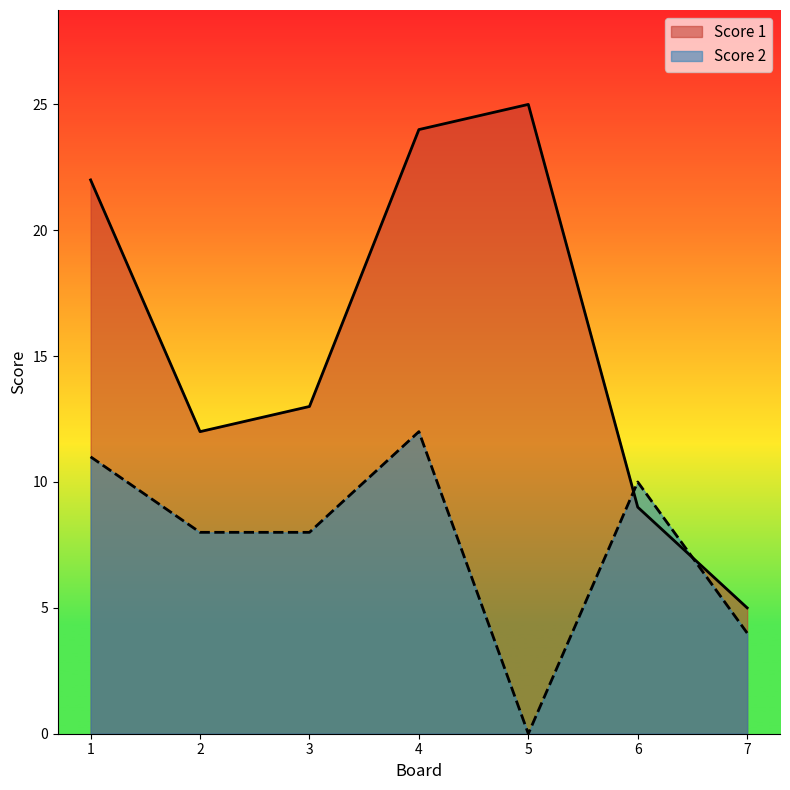

What is the difference between the maximum and minimum values in the Score 2 series?

12